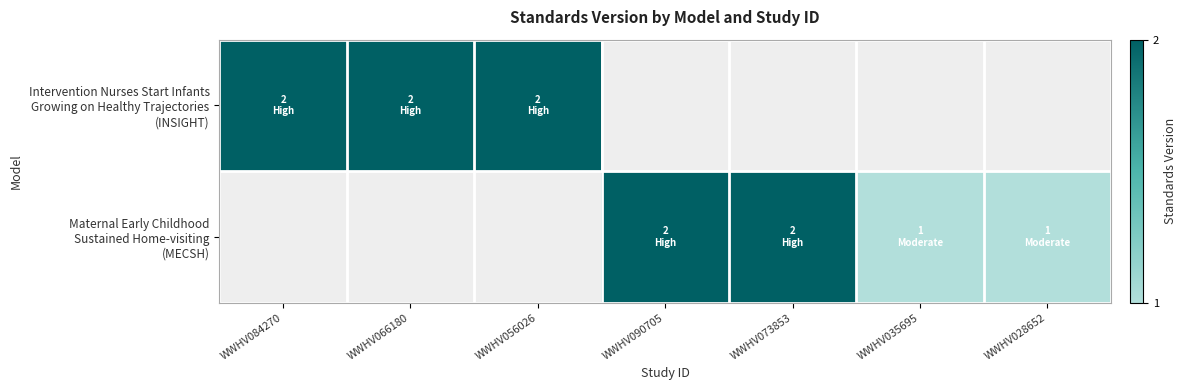

Is it true that Maternal Early Childhood Sustained Home-visiting (MECSH) equals 1.8 at WWHV028652?

False